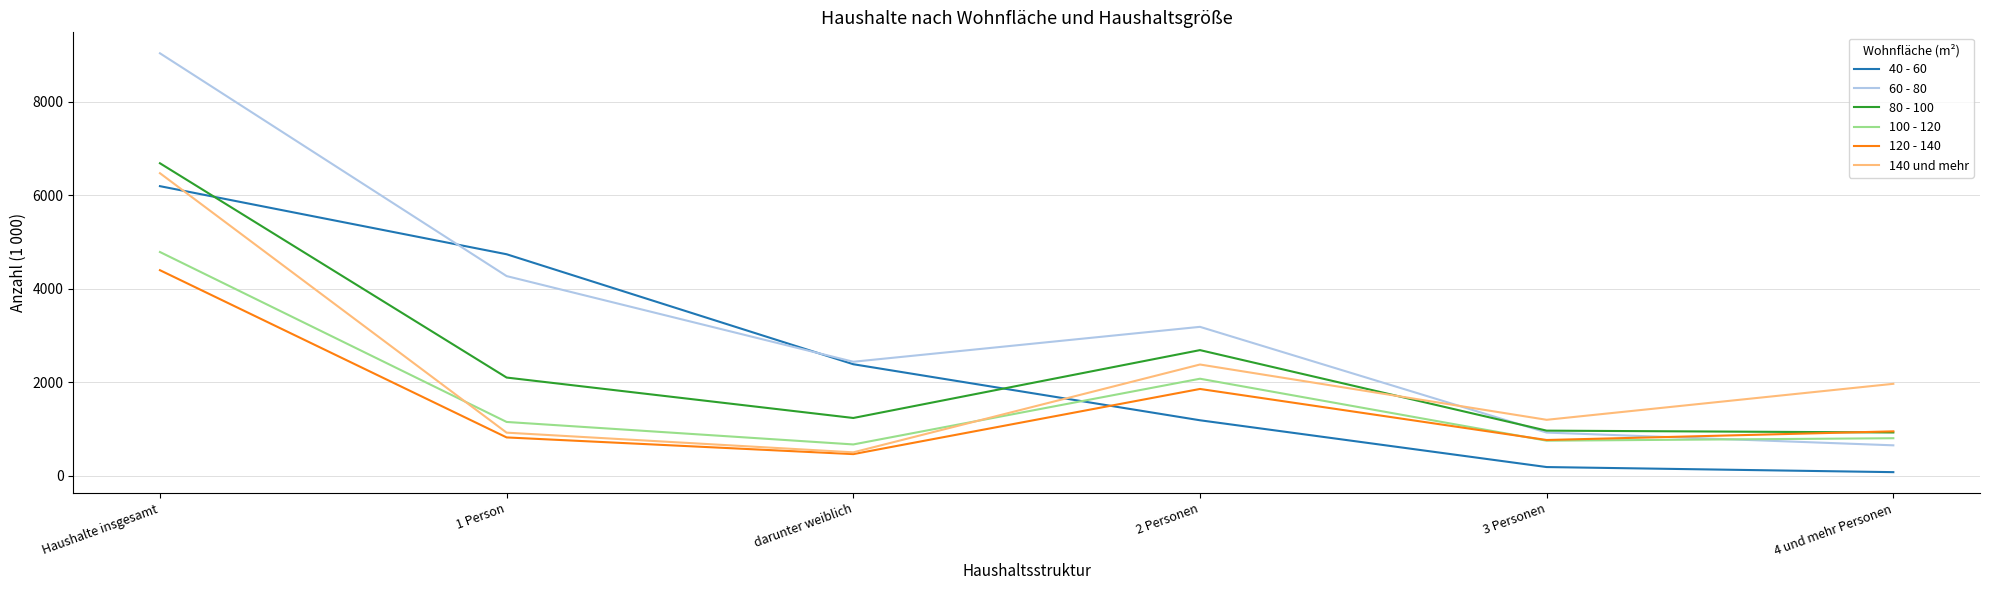

The value of 140 und mehr at darunter weiblich is 503. True or false?

True